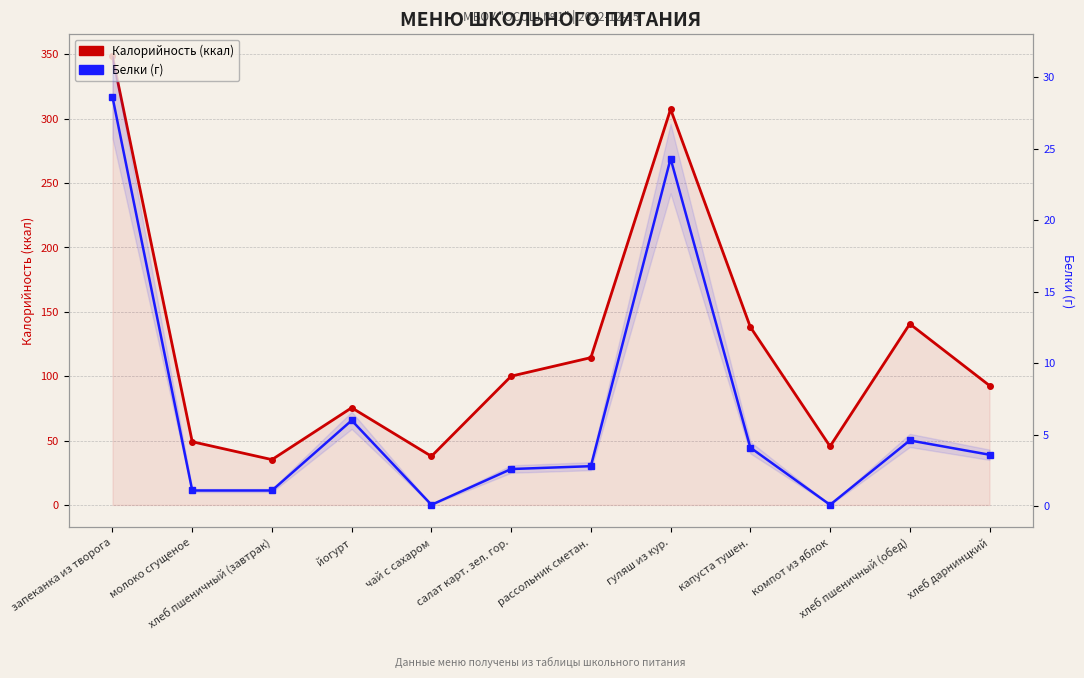

What position from the right is компот из яблок?

3